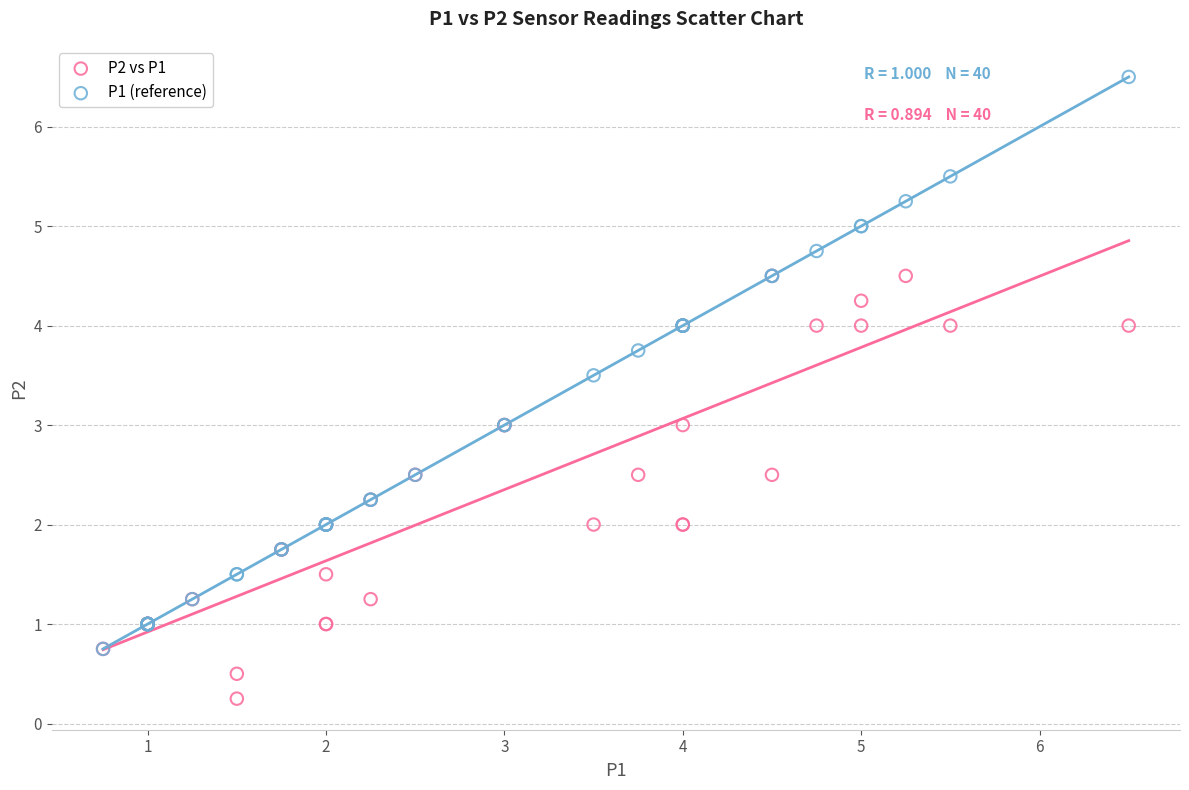

Which series contains the lowest Y value?

P2 vs P1